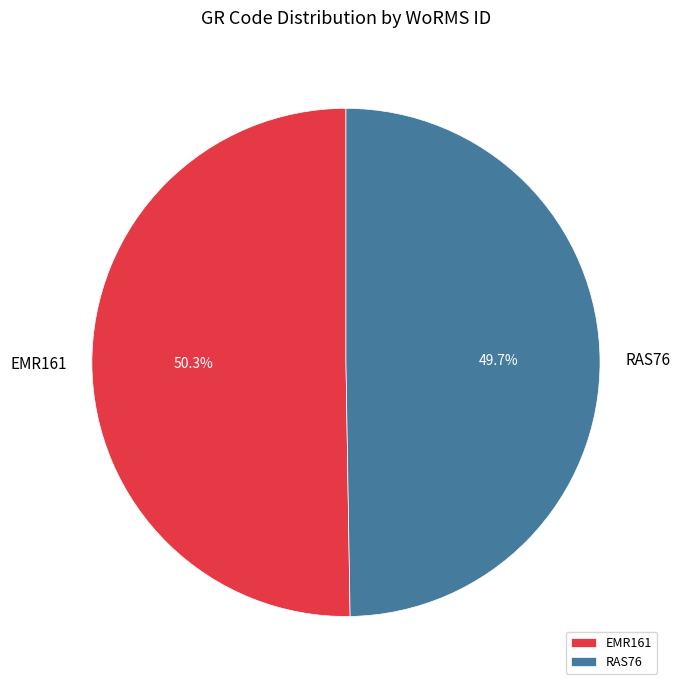

What percentage is the RAS76 slice, to the nearest percent?

50%